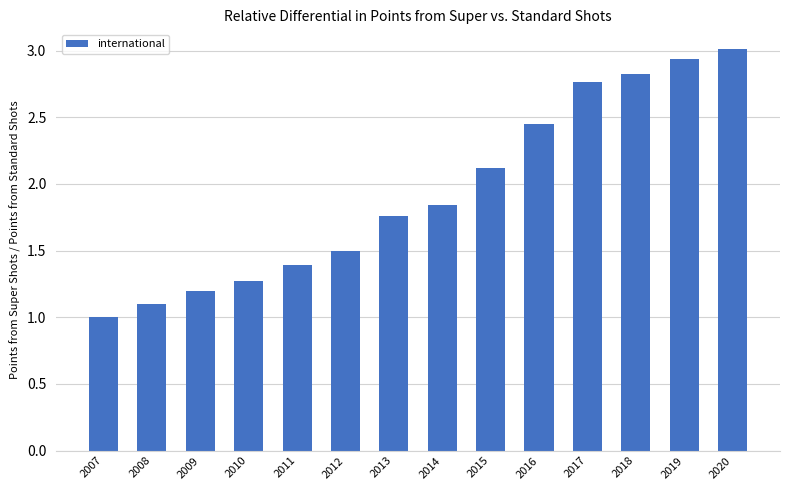

What is the sum of all values?

27.2